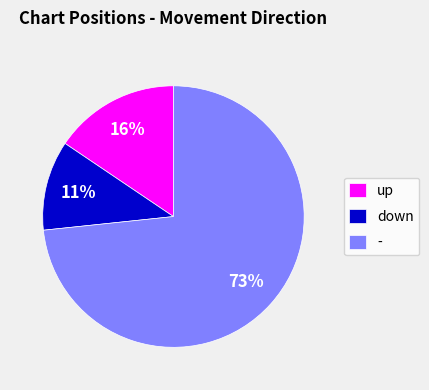

Between up and -, which is larger?

-